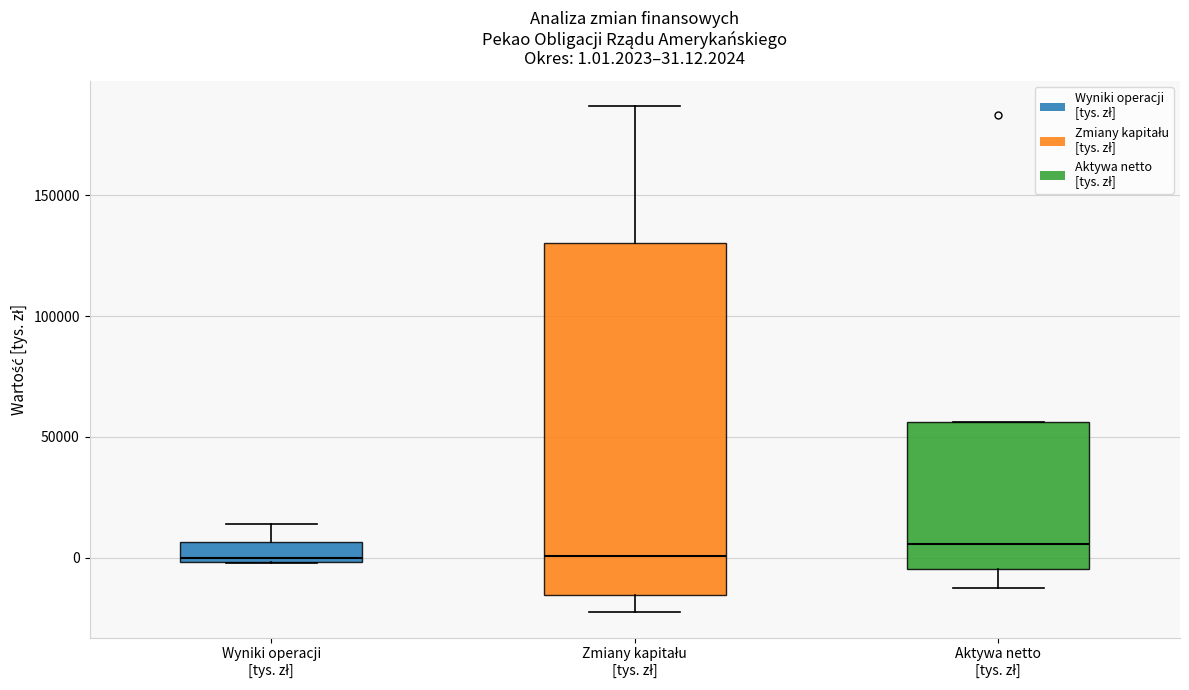

Comparing the boxes themselves (not the whiskers), which one is the tallest?

Zmiany kapitału [tys. zł]